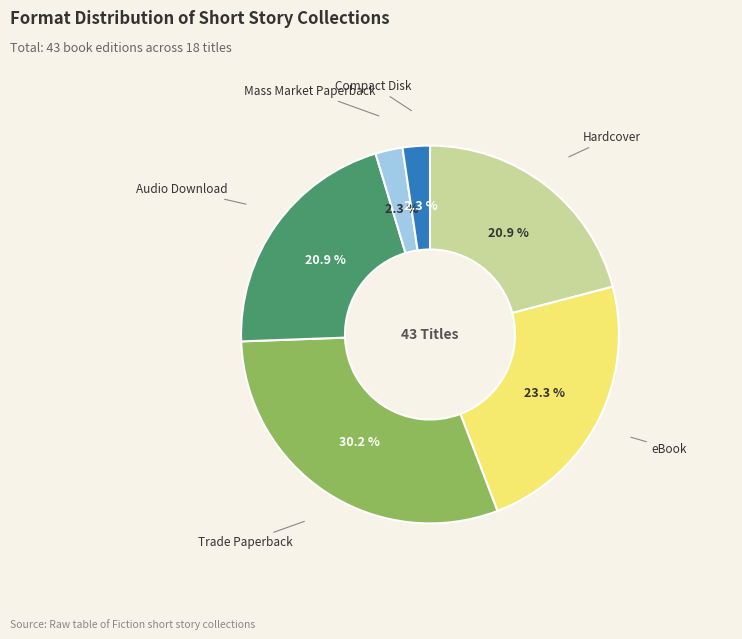

Does any single category account for the majority?

No